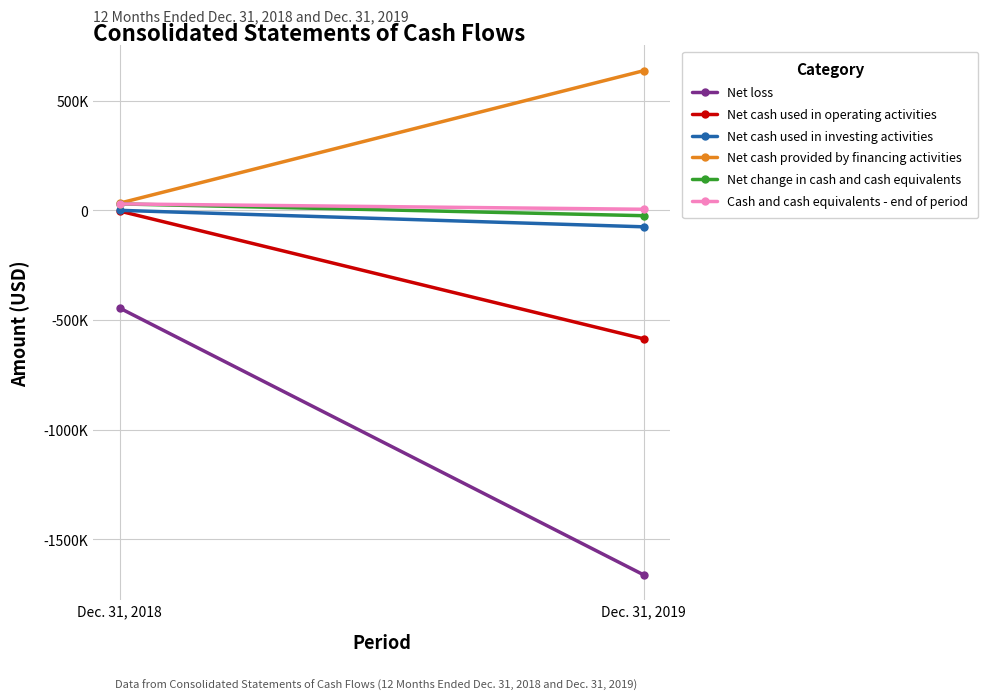

What is the average value of the Net loss series?

-1053688